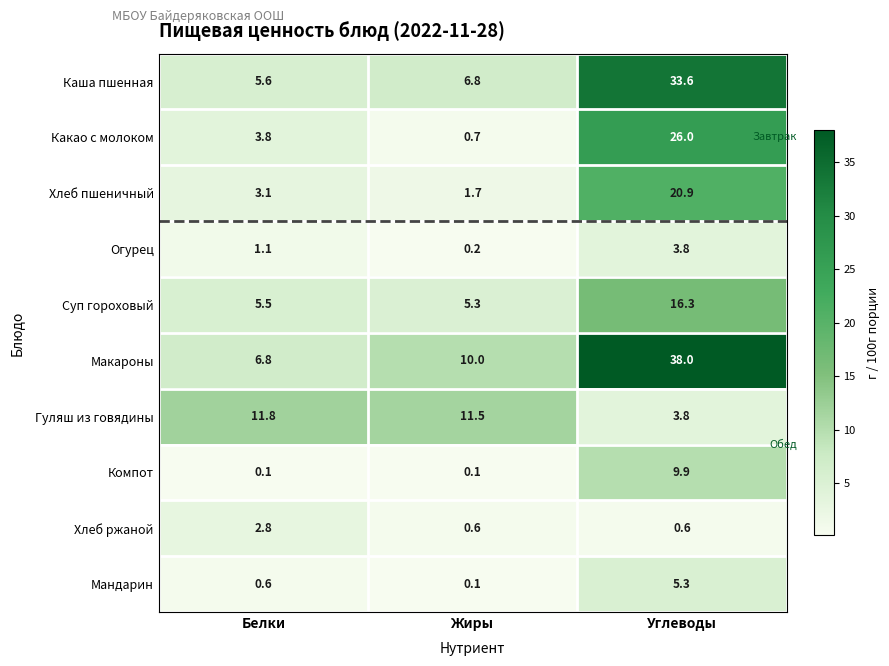

What is the approximate value of Суп гороховый at Белки?

5.5